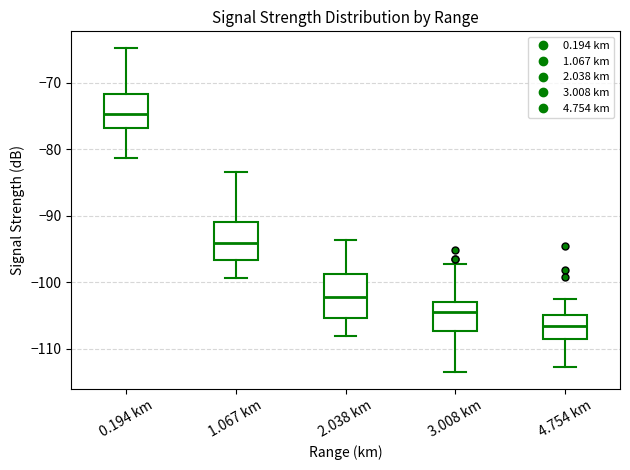

Reading left to right, transcribe this box plot: for each box, give where its median line is, the range the box spans, and where its two whiskers end, as read against the y-axis. The values are not printed on the chart, so give them approximately, as read against the axis.

0.194 km: median -75, box -77 to -72, whiskers -81 to -65
1.067 km: median -94, box -97 to -91, whiskers -99 to -83
2.038 km: median -102, box -105 to -99, whiskers -108 to -94
3.008 km: median -104, box -107 to -103, whiskers -114 to -97
4.754 km: median -107, box -108 to -105, whiskers -113 to -103